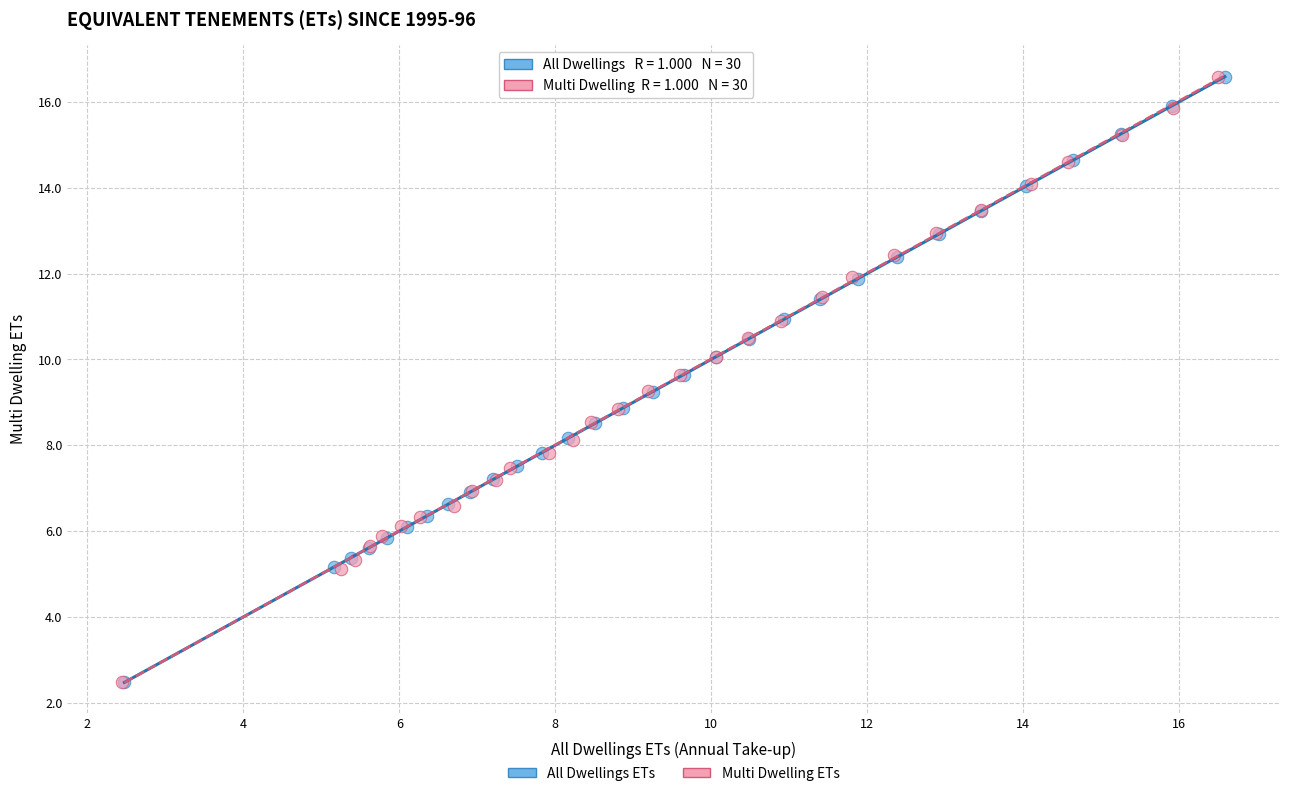

Which series has the largest Y range (max minus min)?

All Dwellings ETs